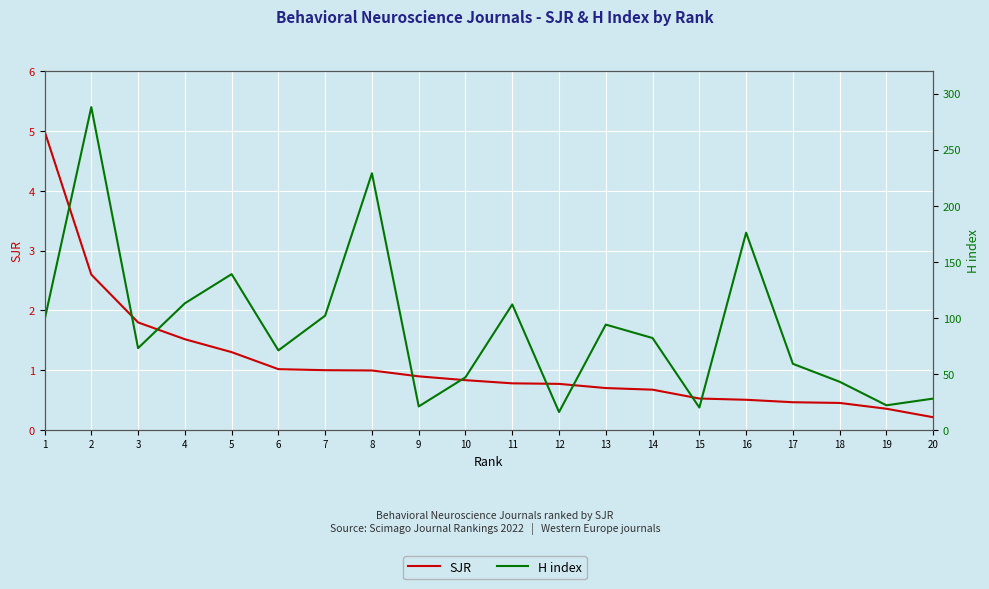

Rank the series by their maximum value, from highest to lowest.

H index, SJR